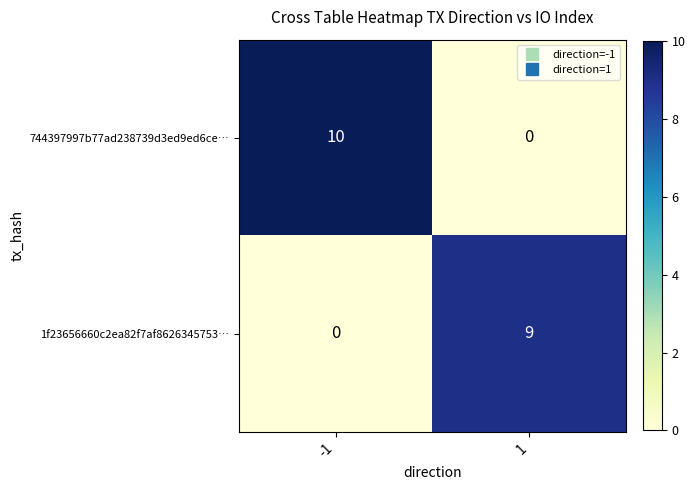

What value does the 1f23656660c2ea82f7af8626345753… series have at 1?

9